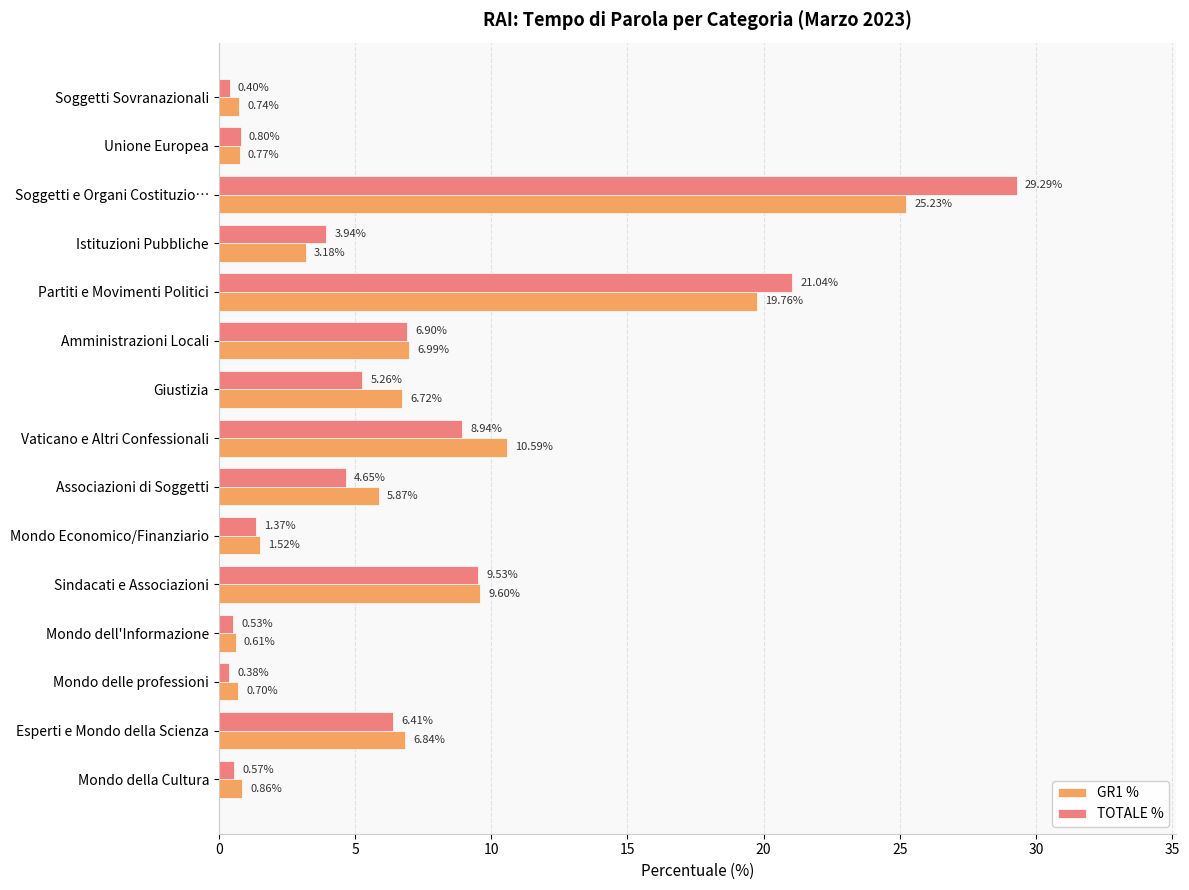

Where is GR1 % nearest to the value 12?

Vaticano e Altri Confessionali